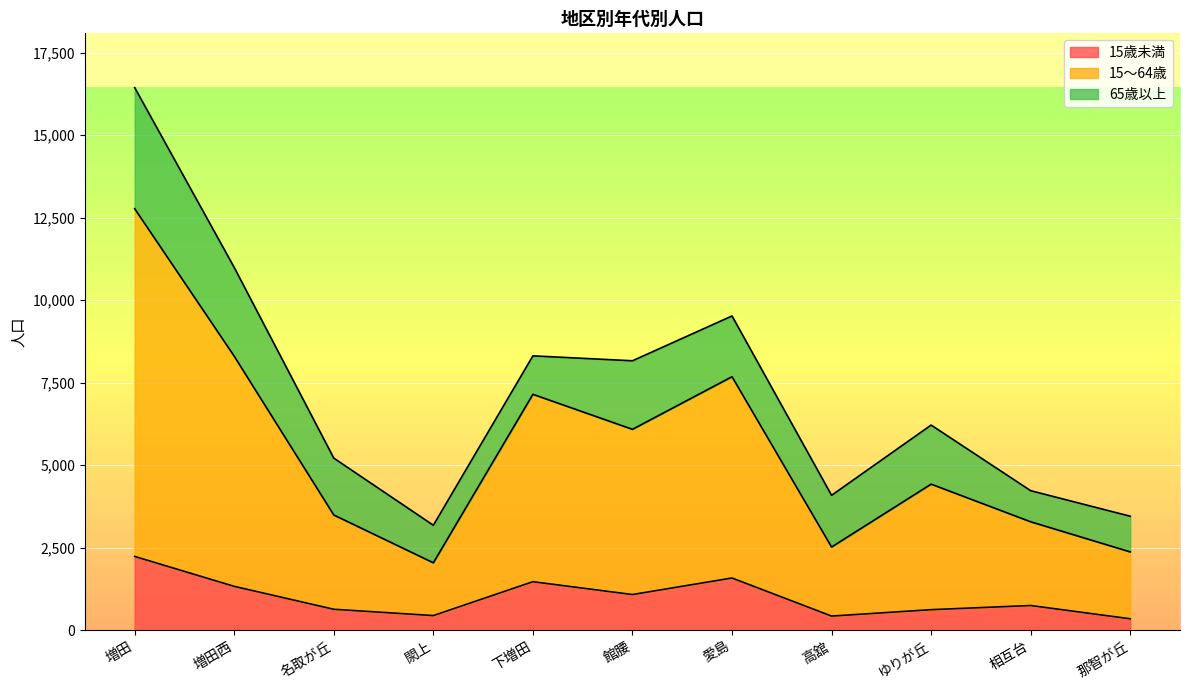

Does the chart display data point markers on the line(s)?

No